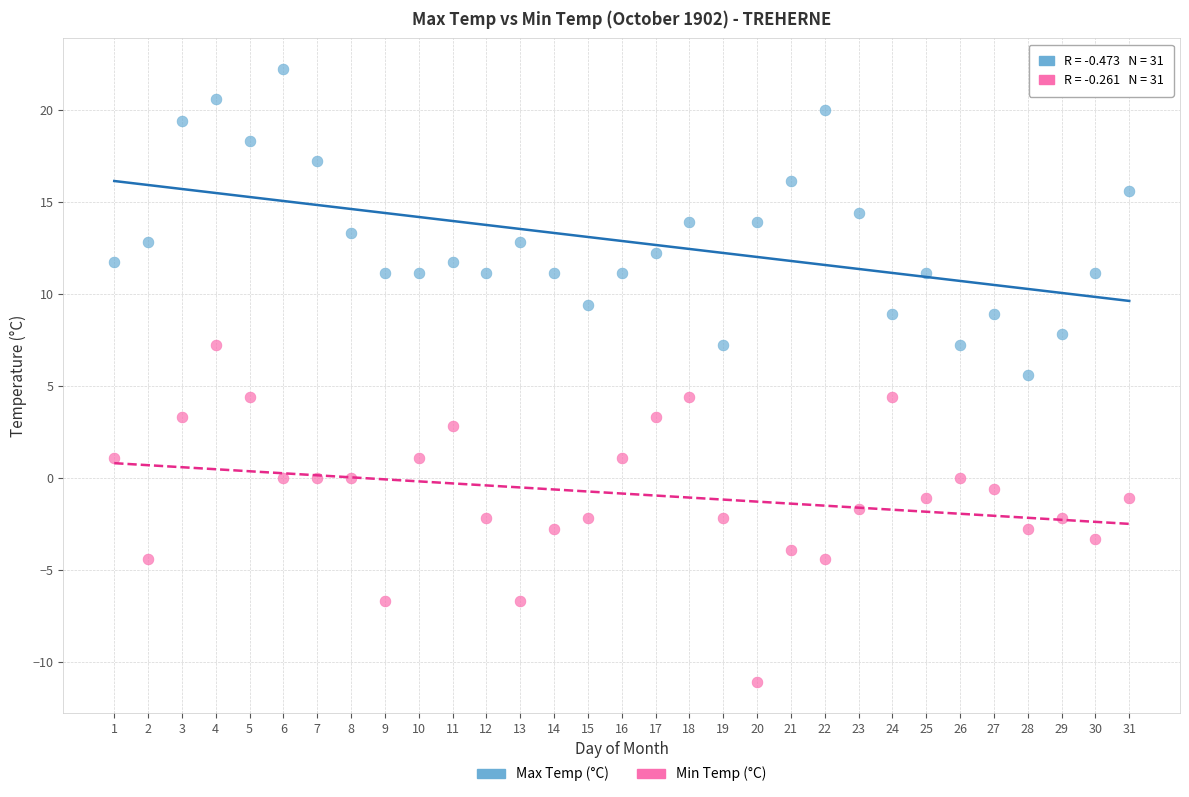

What is the X range (max minus min) for the scatter plot?

30.0